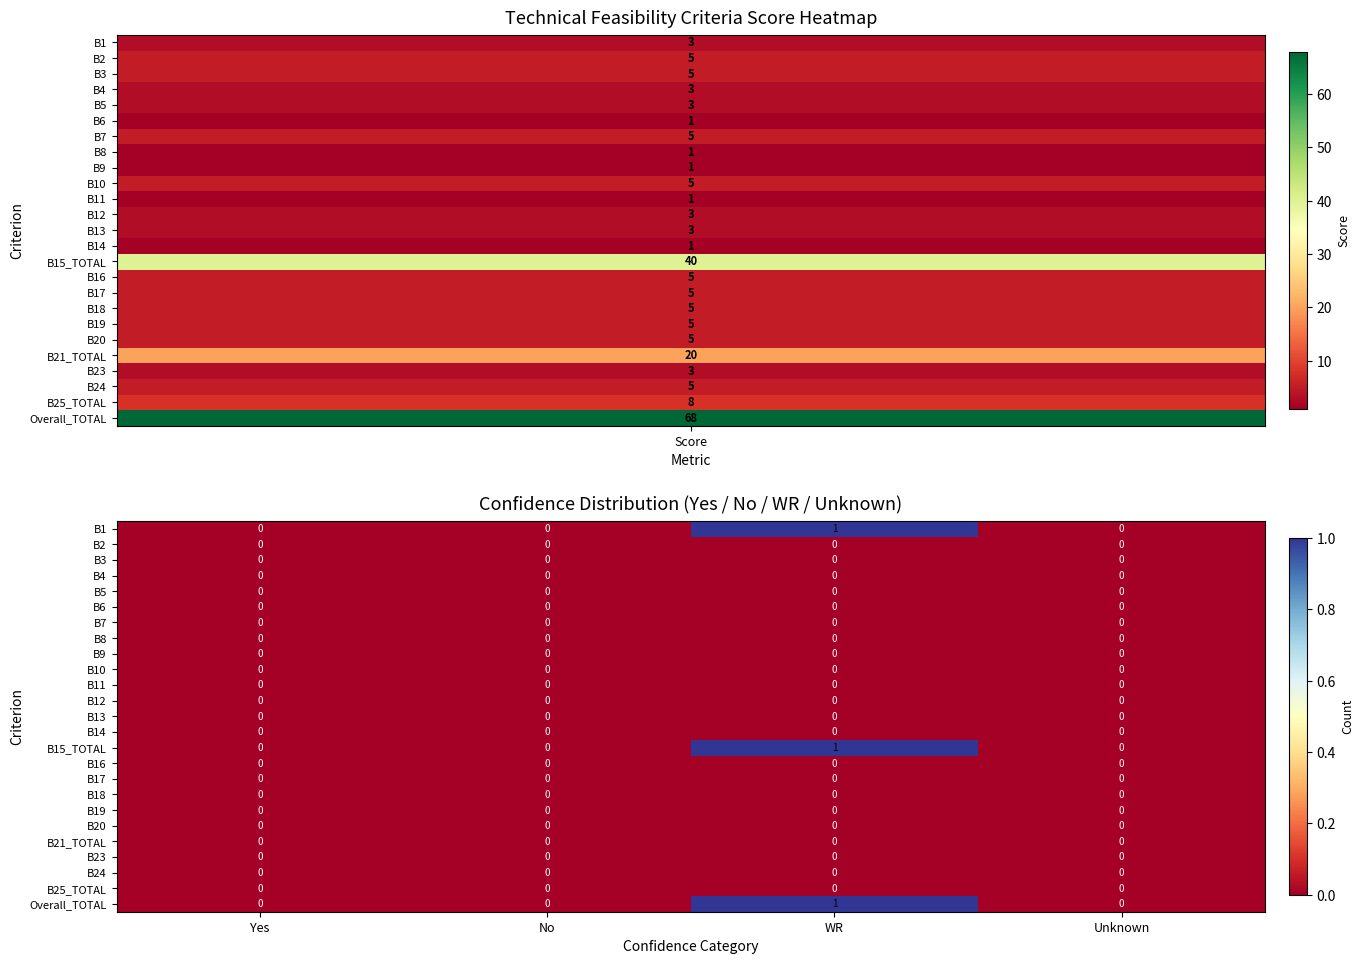

Is it true that B15_TOTAL equals 0 at Unknown?

True